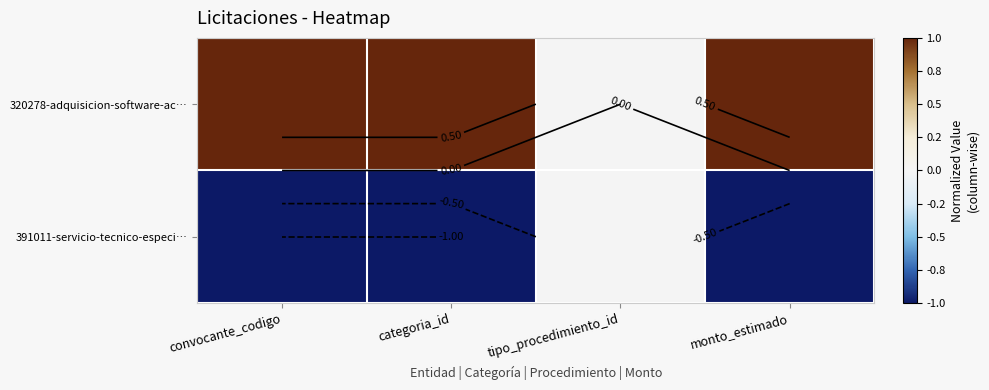

What is the maximum value for 320278-adquisicion-software-ac…?

1